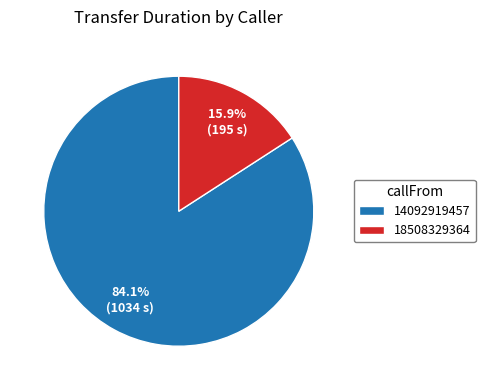

What percentage is NOT represented by 14092919457?

15.9%